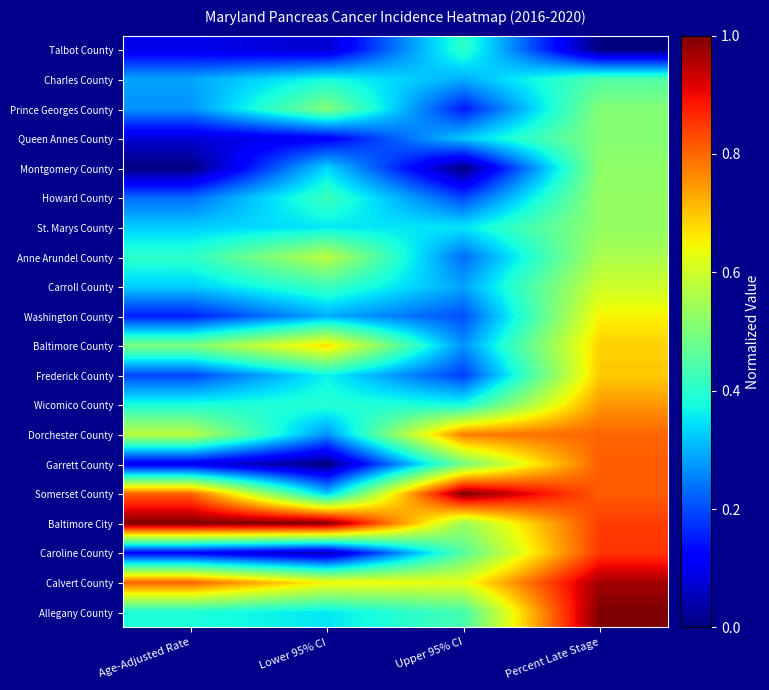

At how many categories does at least one series exceed 0?

4